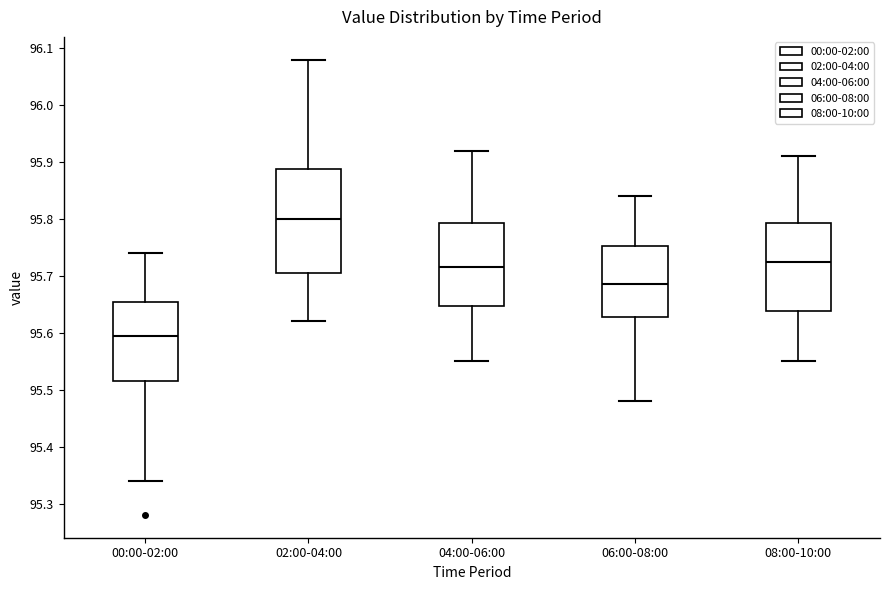

Which box's median line is the highest?

02:00-04:00